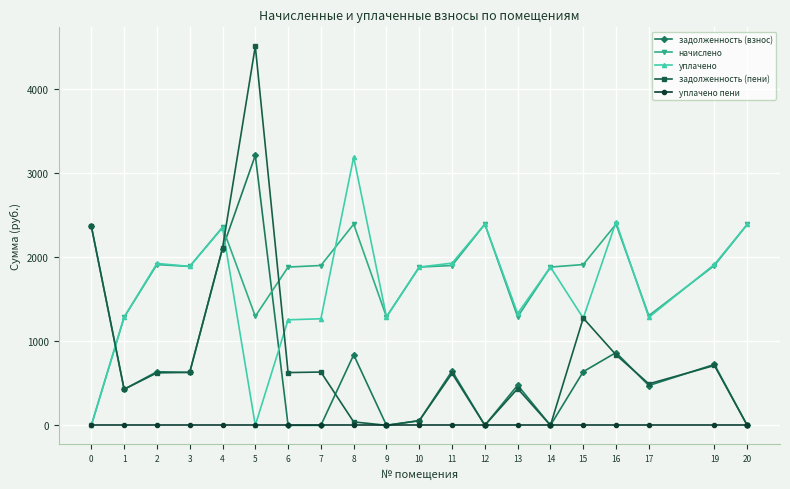

What is the value of the начислено point at the 9th from the left?

2392.1